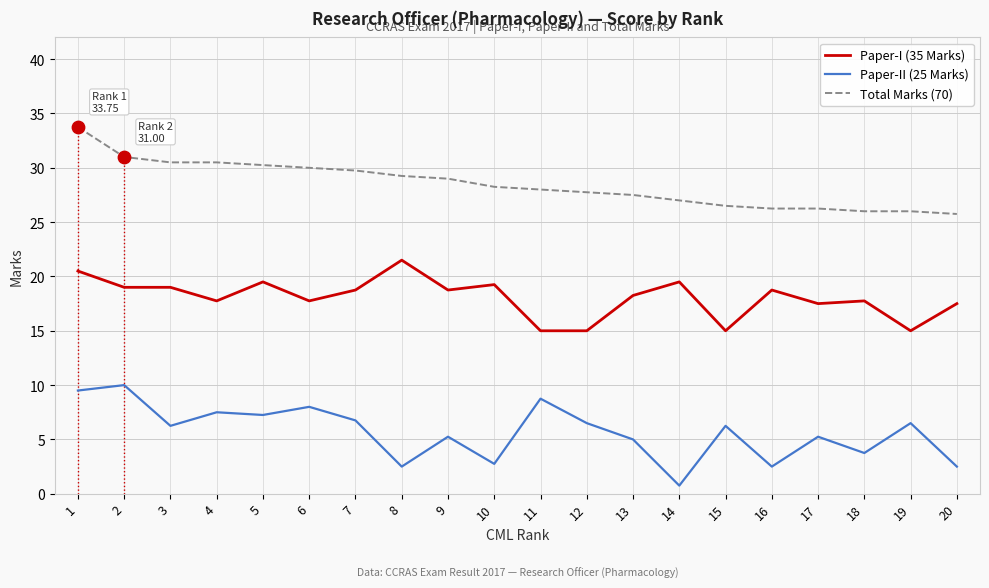

What is the difference between the highest and lowest values at 5?

23.0